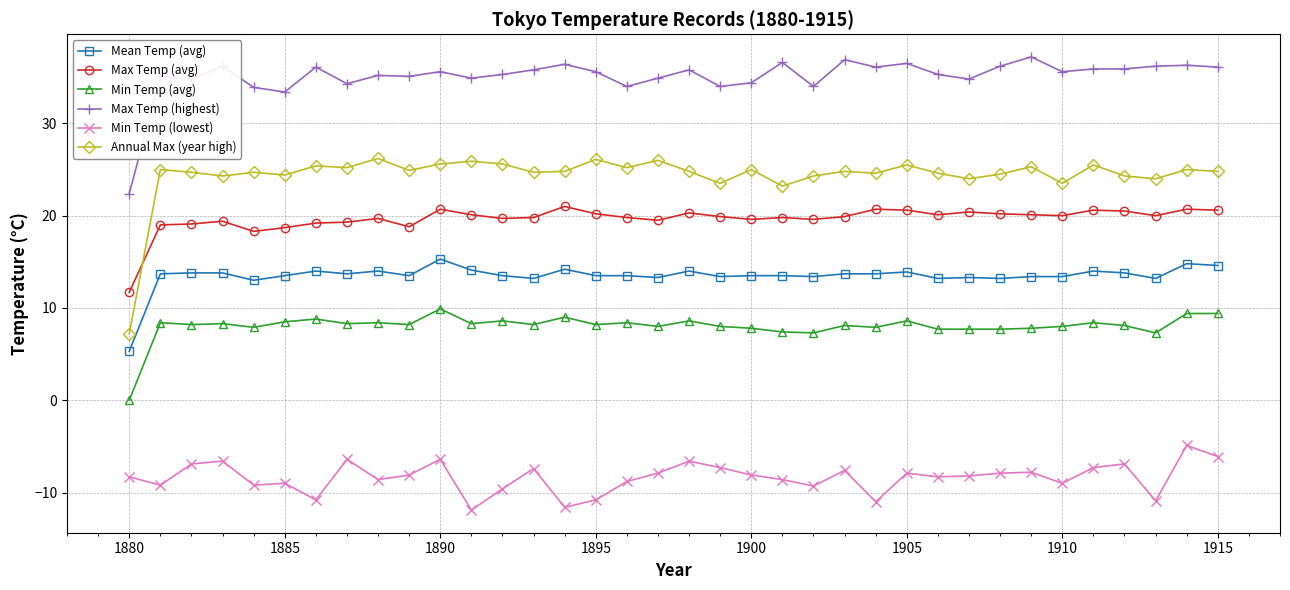

What is the smallest value displayed?

-11.9